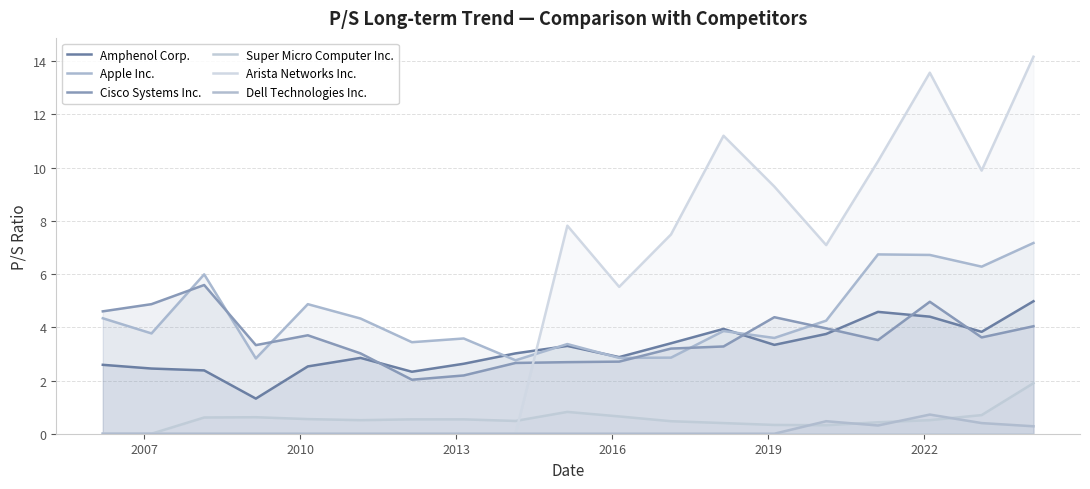

What is the maximum value for Super Micro Computer Inc.?

1.9